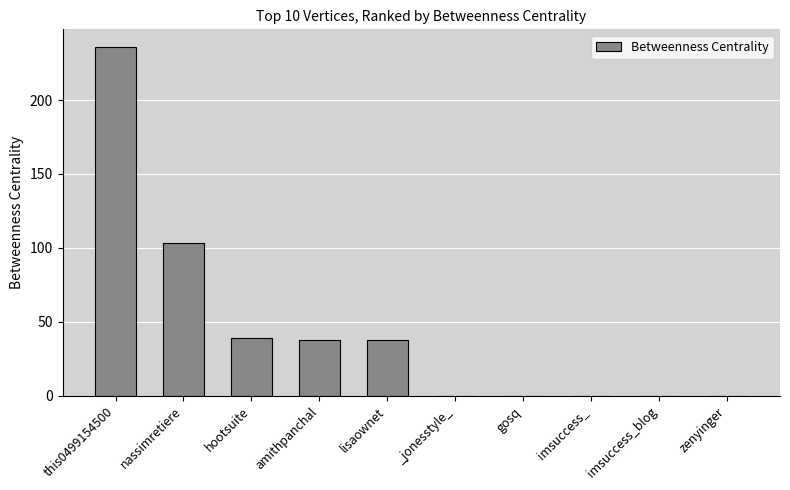

What is the average value?

45